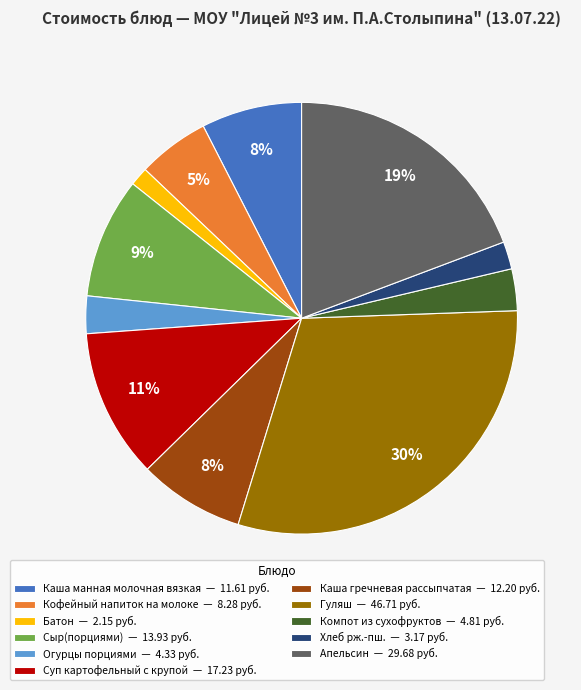

Between Апельсин and Гуляш, which is larger?

Гуляш